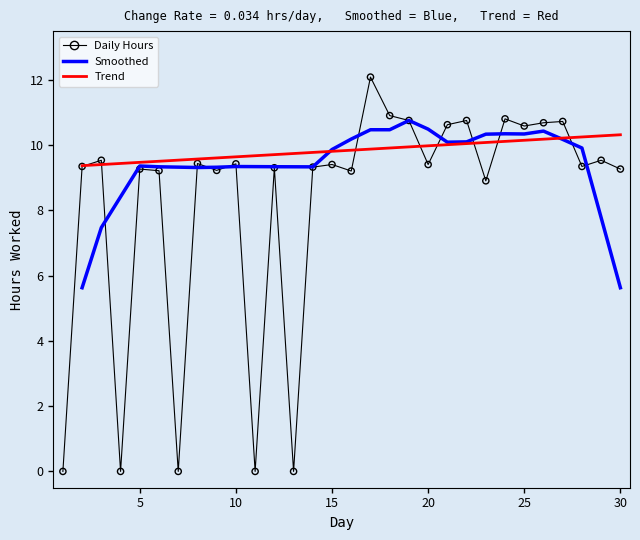

Which has a higher value, 8 or 17?

17